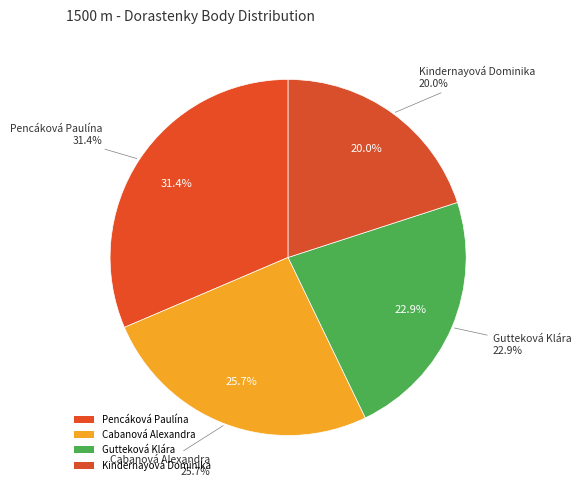

Rank the categories by value from lowest to highest.

Kindernayová Dominika, Gutteková Klára, Cabanová Alexandra, Pencáková Paulína